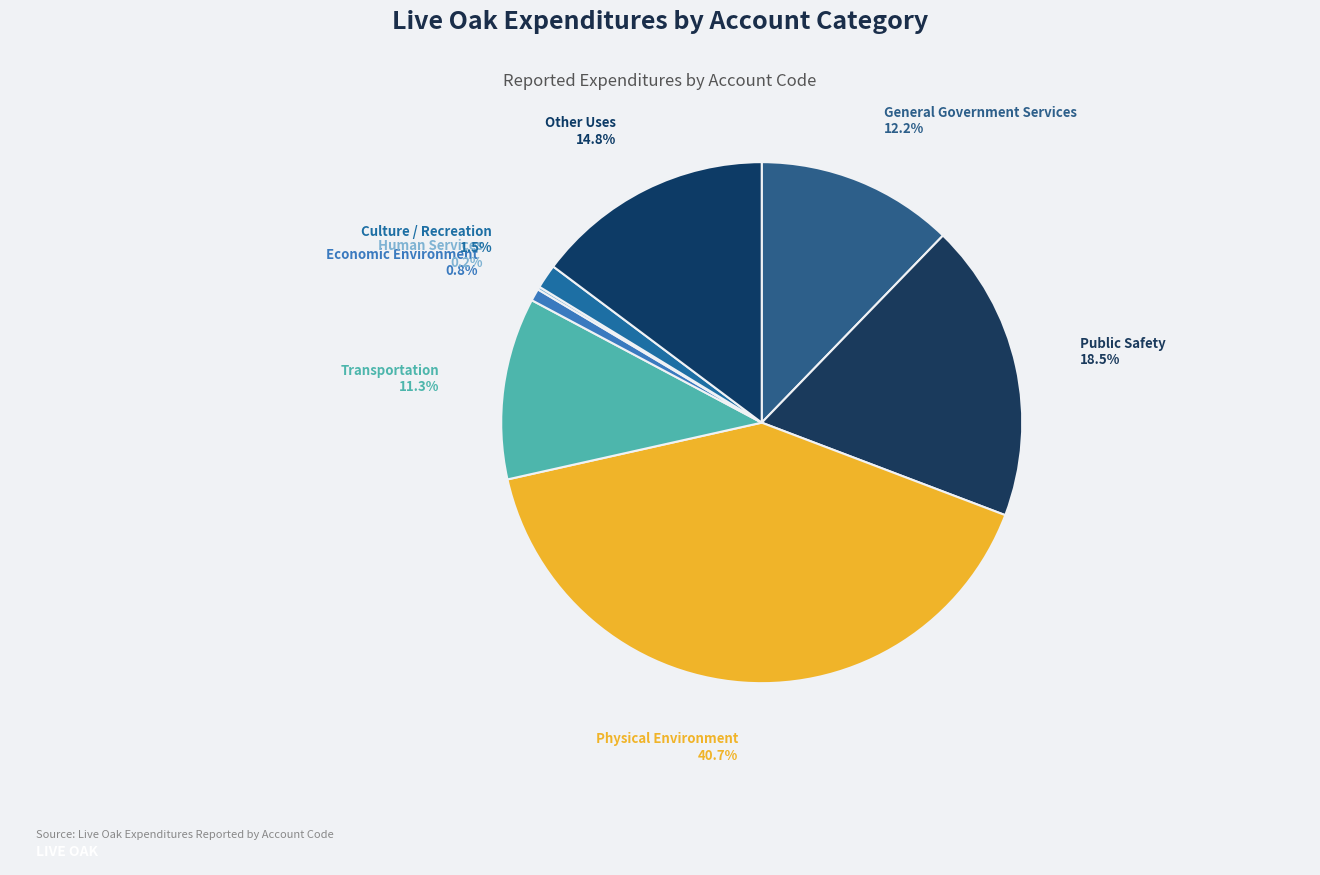

Combined, do Public Safety and General Government Services account for over 50%?

No